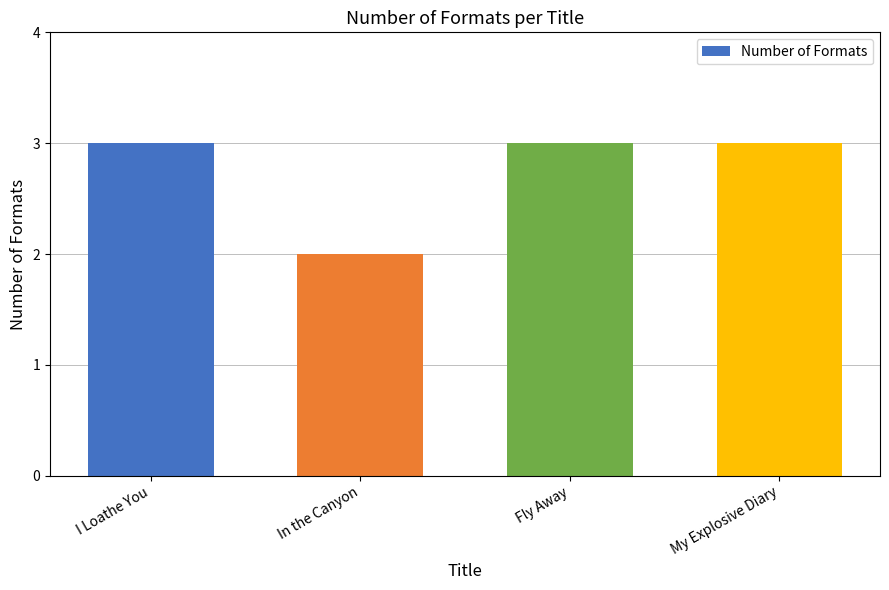

Reading left to right, list all the values displayed in this chart.

I Loathe You=3	In the Canyon=2	Fly Away=3	My Explosive Diary=3